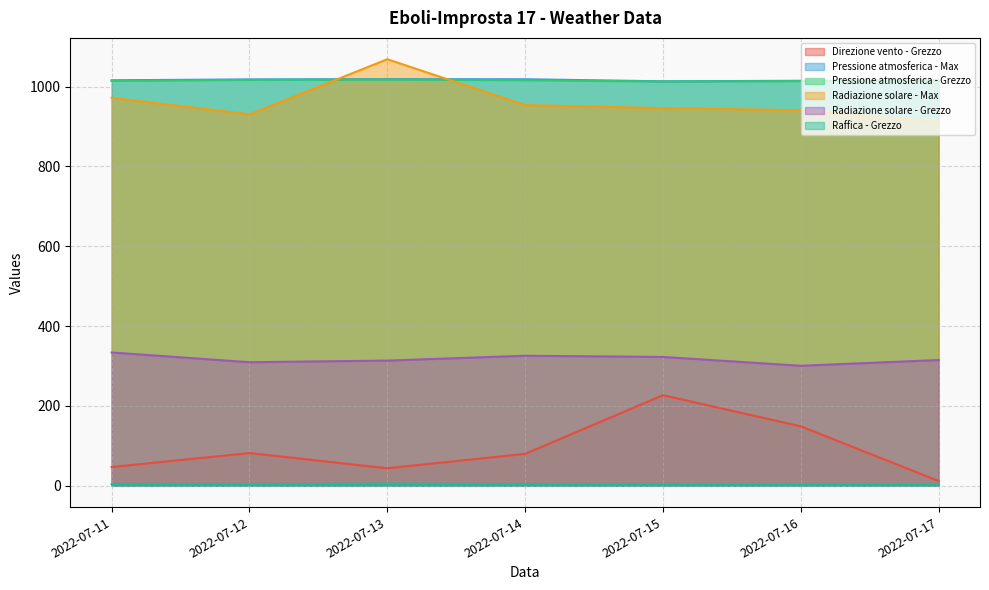

In Pressione atmosferica - Grezzo, how many points are lower than both neighbors (excluding endpoints)?

1